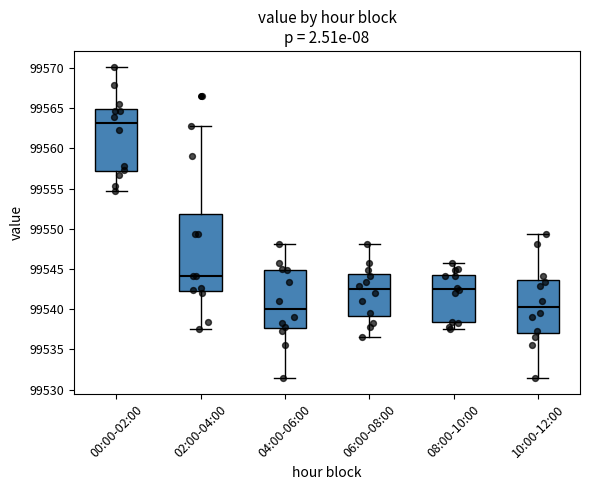

Reading left to right, transcribe this box plot: for each box, give where its median line is, the range the box spans, and where its two whiskers end, as read against the y-axis. The values are not printed on the chart, so give them approximately, as read against the axis.

00:00-02:00: median 99563.0, box 99557.0 to 99565.0, whiskers 99554.5 to 99570.0
02:00-04:00: median 99544.0, box 99542.5 to 99552.0, whiskers 99537.5 to 99563.0
04:00-06:00: median 99540.0, box 99537.5 to 99545.0, whiskers 99531.5 to 99548.0
06:00-08:00: median 99542.5, box 99539.0 to 99544.5, whiskers 99536.5 to 99548.0
08:00-10:00: median 99542.5, box 99538.5 to 99544.5, whiskers 99537.5 to 99545.5
10:00-12:00: median 99540.5, box 99537.0 to 99543.5, whiskers 99531.5 to 99549.5